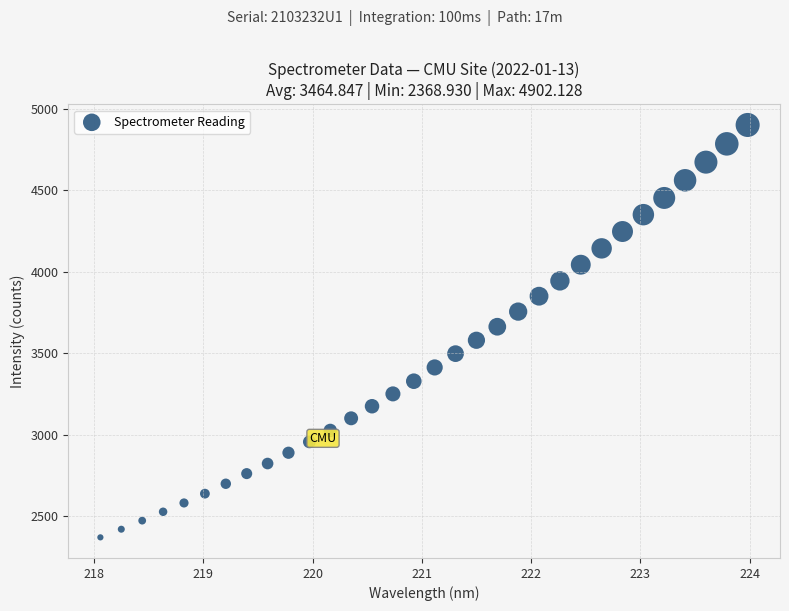

What is the range of X values (max minus min)?

5.9